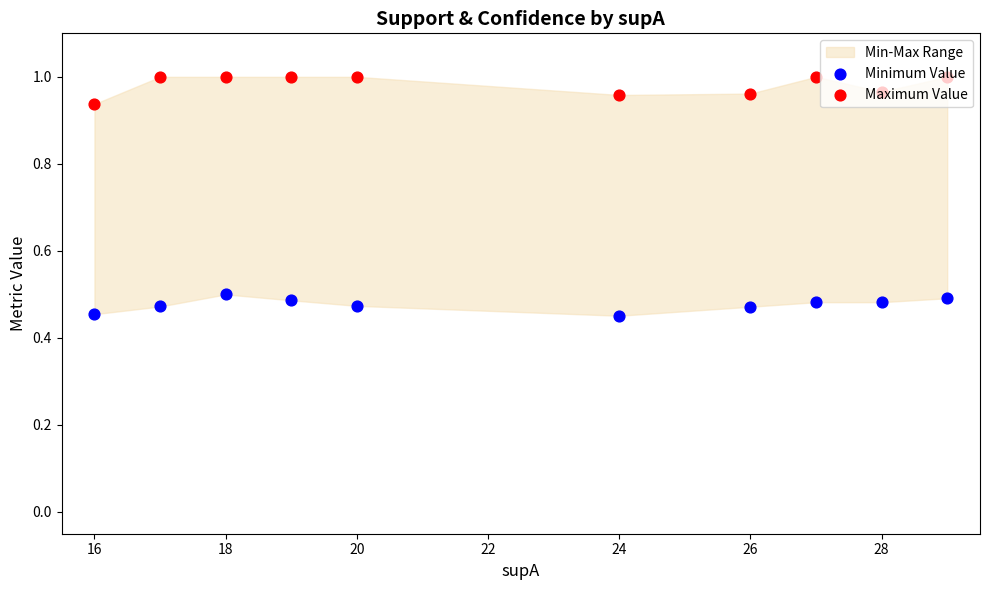

Which series reaches the minimum Y coordinate?

Minimum Value